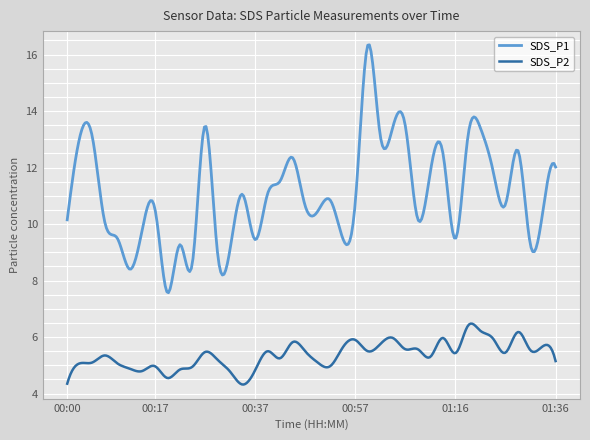

True or false: SDS_P2 has more than 0 interior local peaks.

True